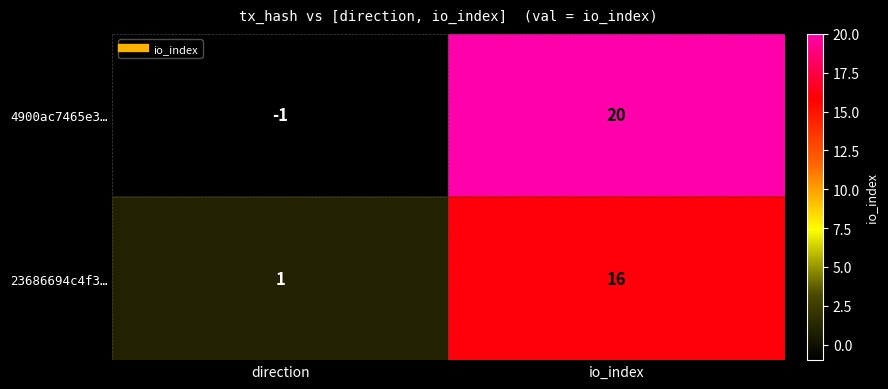

Reading right to left, list all the values displayed in this chart.

4900ac7465e3…: io_index=20	direction=-1
23686694c4f3…: io_index=16	direction=1